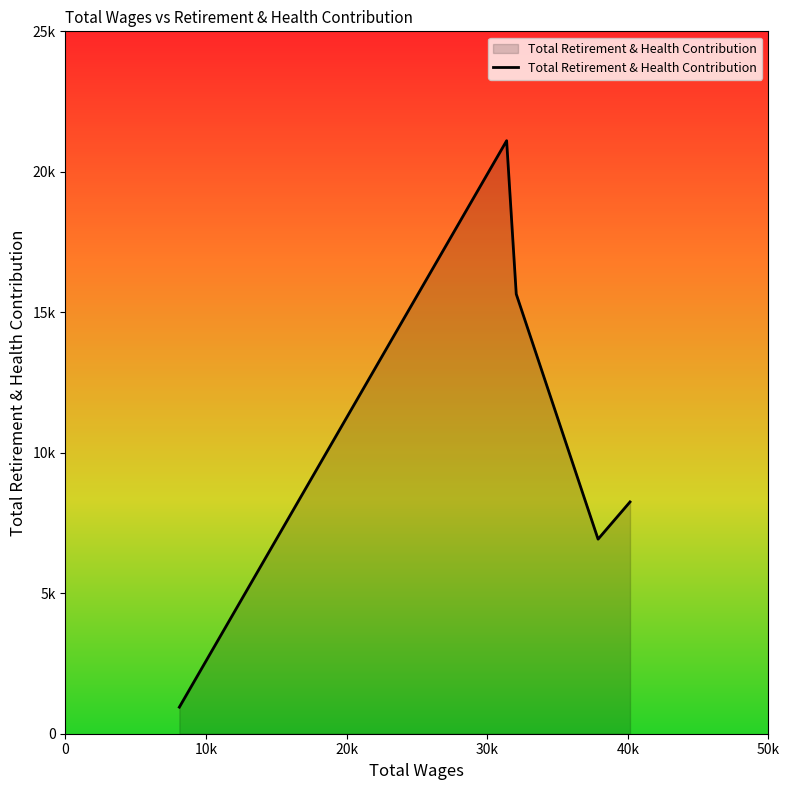

What is the difference between the maximum and minimum values?

20161